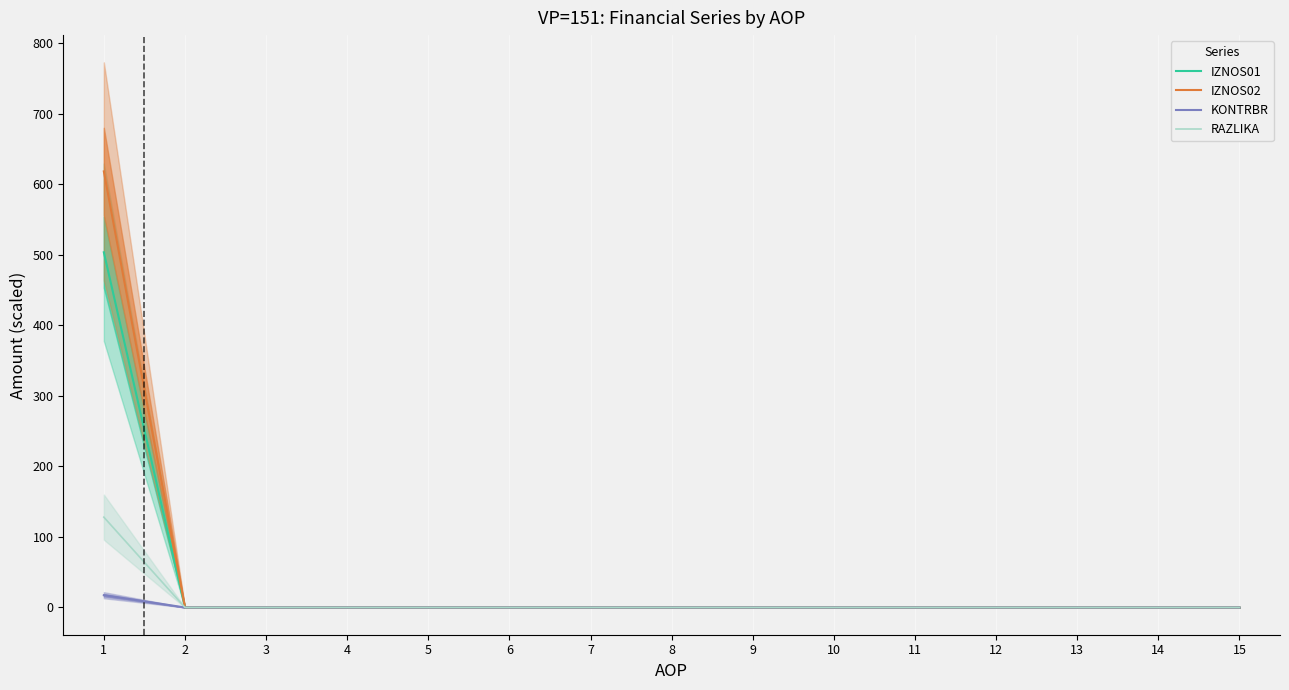

At which category is the sum across all series the highest?

1